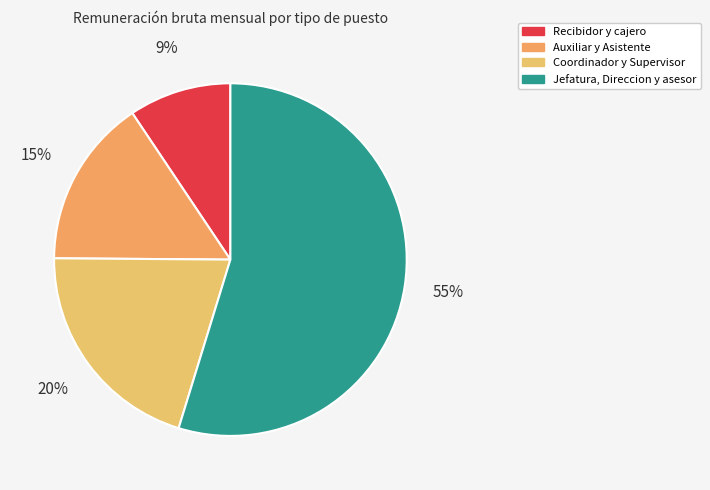

How many segments does this pie chart have?

4